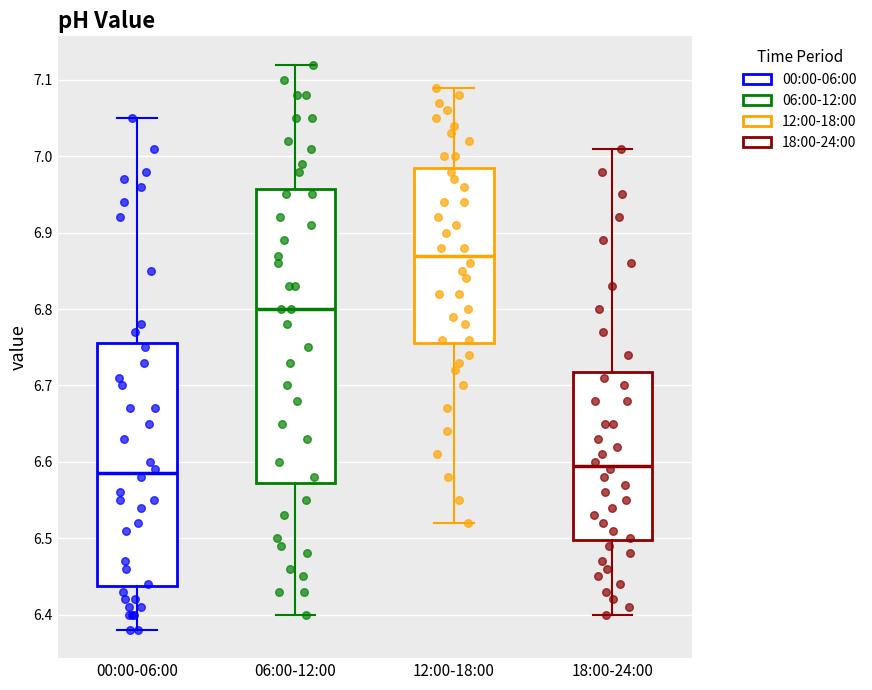

Comparing the boxes themselves (not the whiskers), which one is the tallest?

06:00-12:00